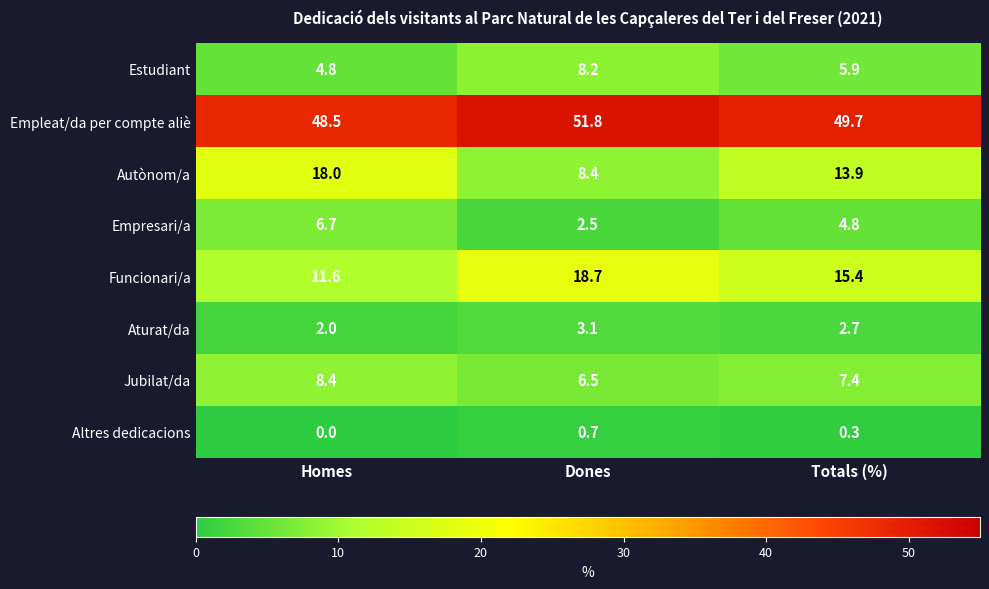

Read the Funcionari/a value at Homes.

11.6